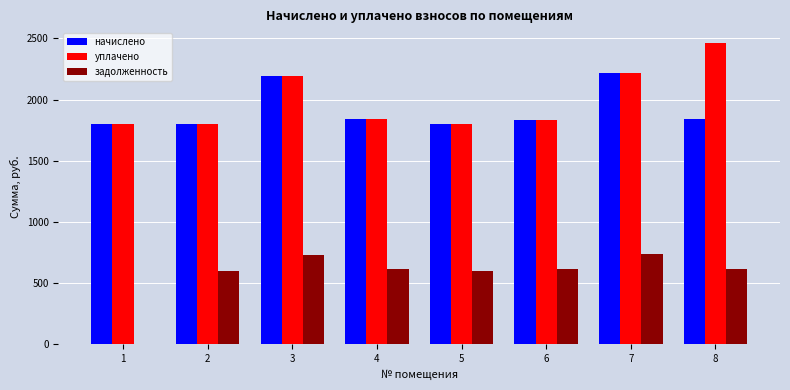

What is the maximum value shown in the chart?

2458.7